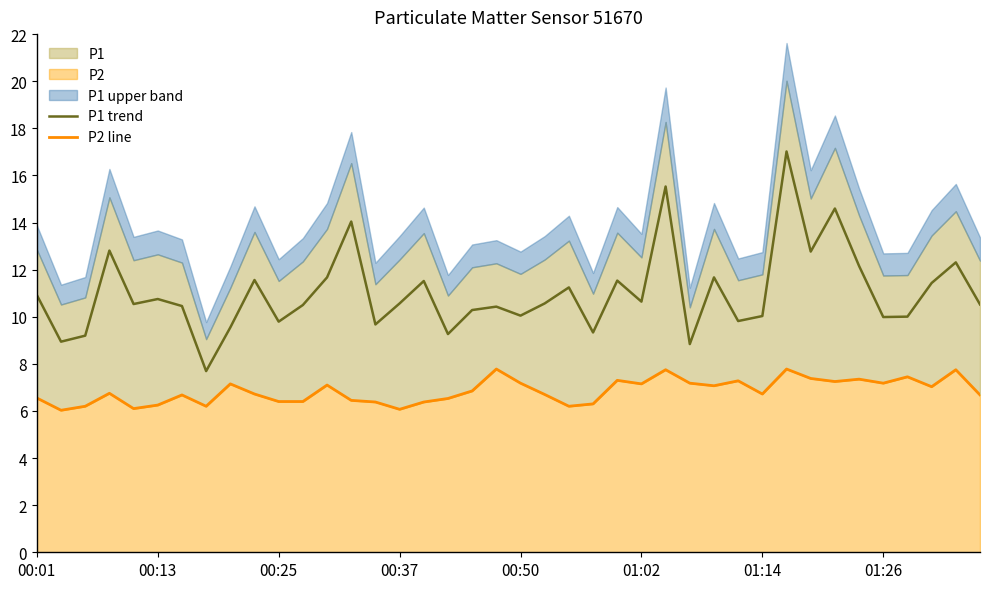

The P1 trend series shows 4.2 at 14. True or false?

False